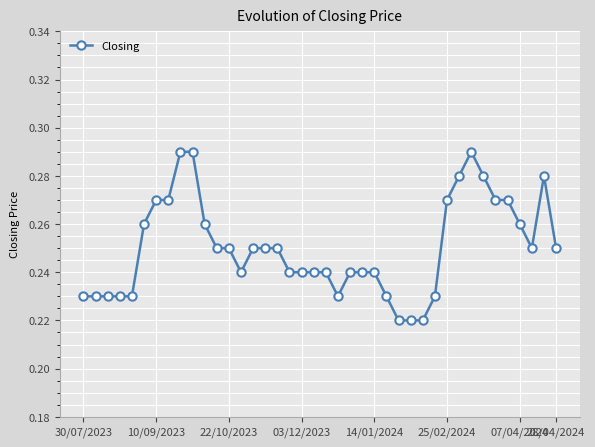

How many lines are shown in the chart?

1